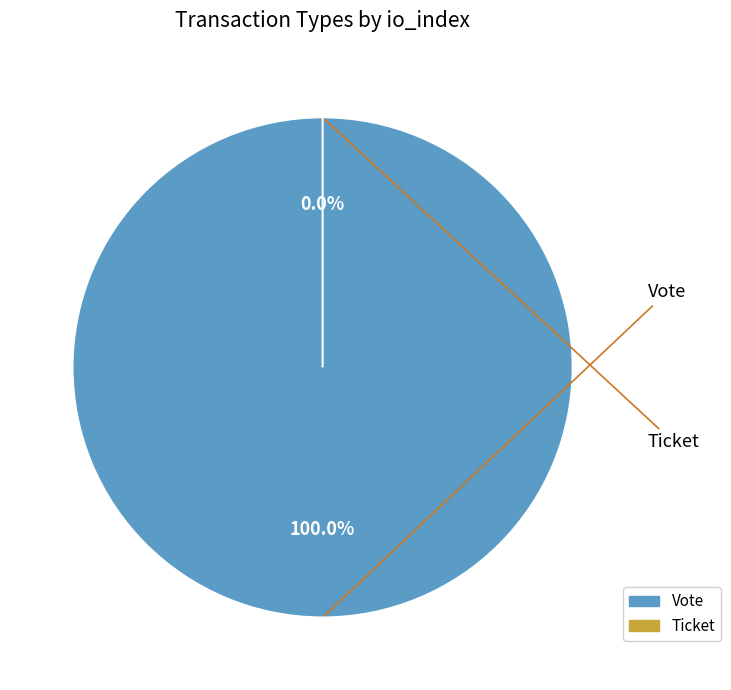

Which has a higher value, Vote or Ticket?

Vote